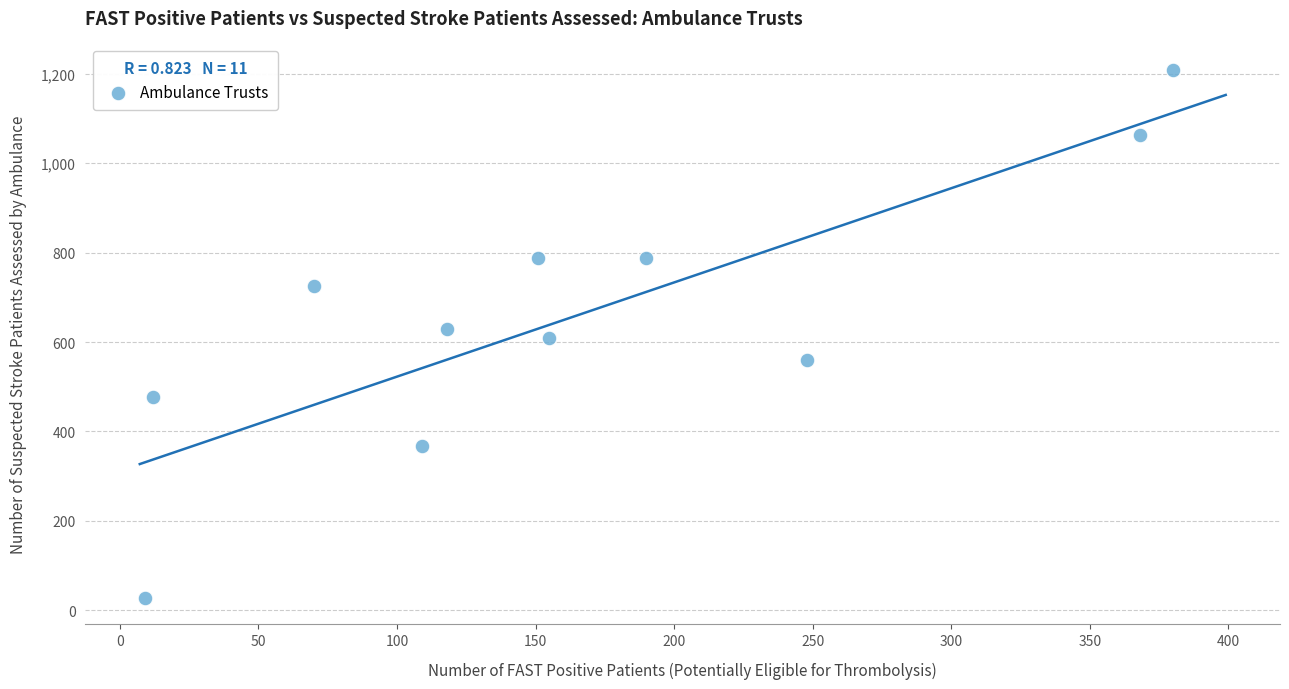

What is the average X value?

165